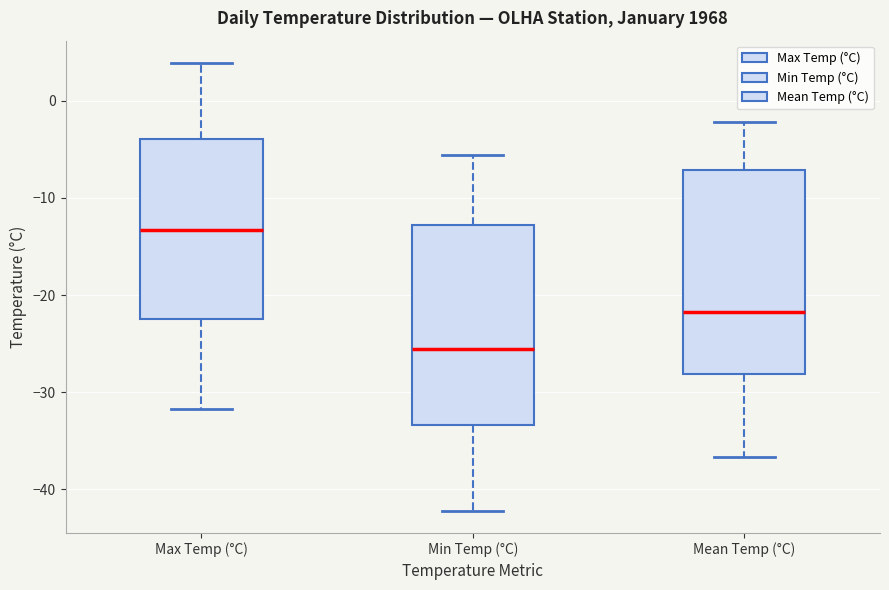

Reading left to right, transcribe this box plot: for each box, give where its median line is, the range the box spans, and where its two whiskers end, as read against the y-axis. The values are not printed on the chart, so give them approximately, as read against the axis.

Max Temp (°C): median -13, box -22 to -4, whiskers -32 to 4
Min Temp (°C): median -26, box -33 to -13, whiskers -42 to -6
Mean Temp (°C): median -22, box -28 to -7, whiskers -37 to -2